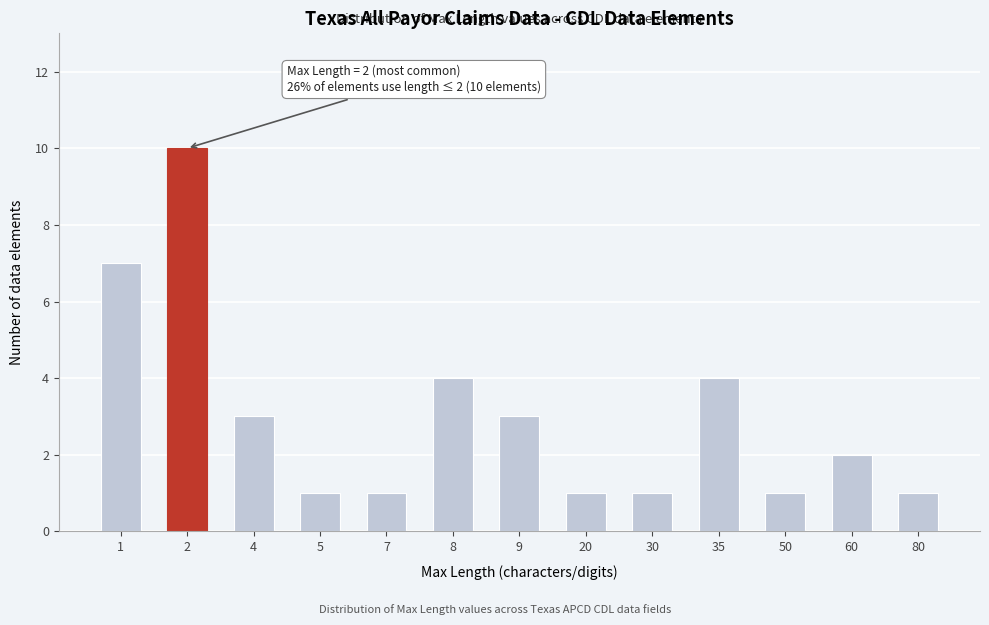

Reading right to left, what are all the values shown in this chart?

1	2	1	4	1	1	3	4	1	1	3	10	7